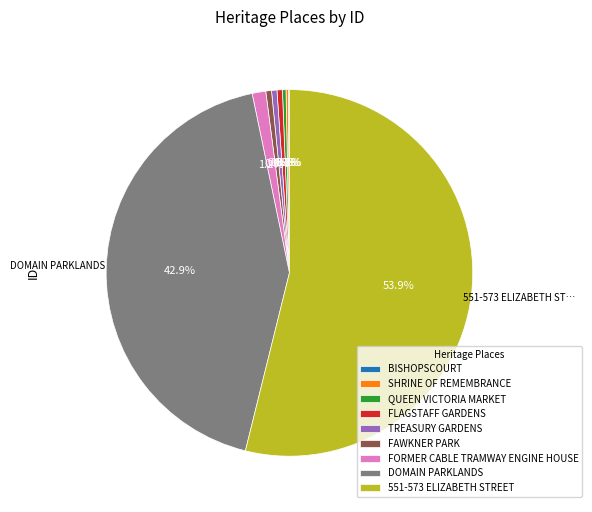

Which category has the biggest portion of the pie?

551-573 ELIZABETH STREET